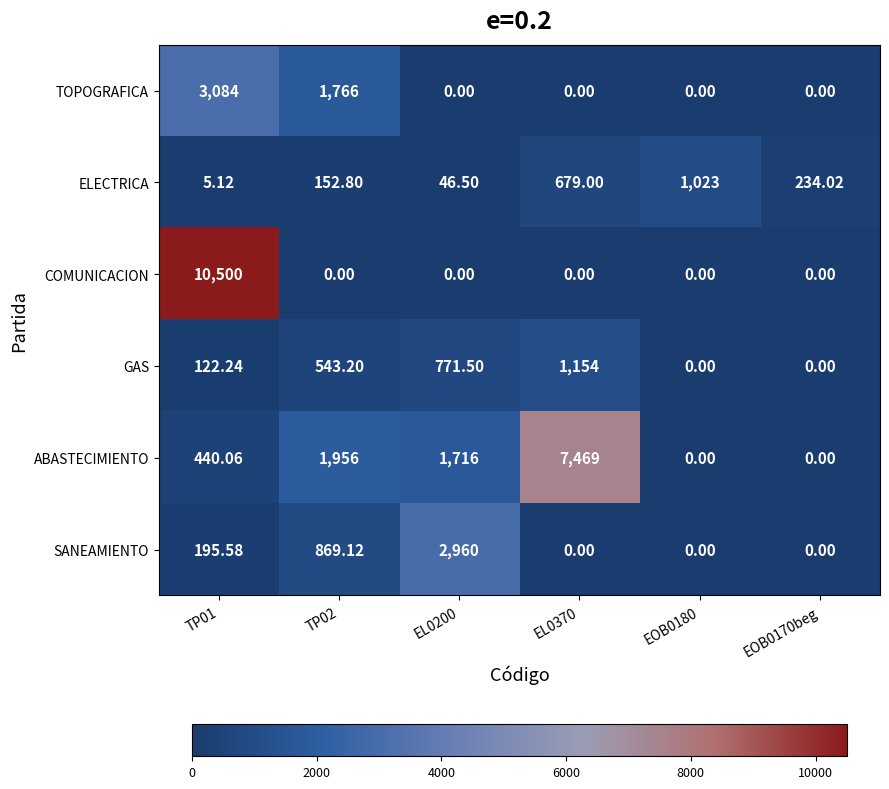

What is the maximum value shown in the chart?

10500.0